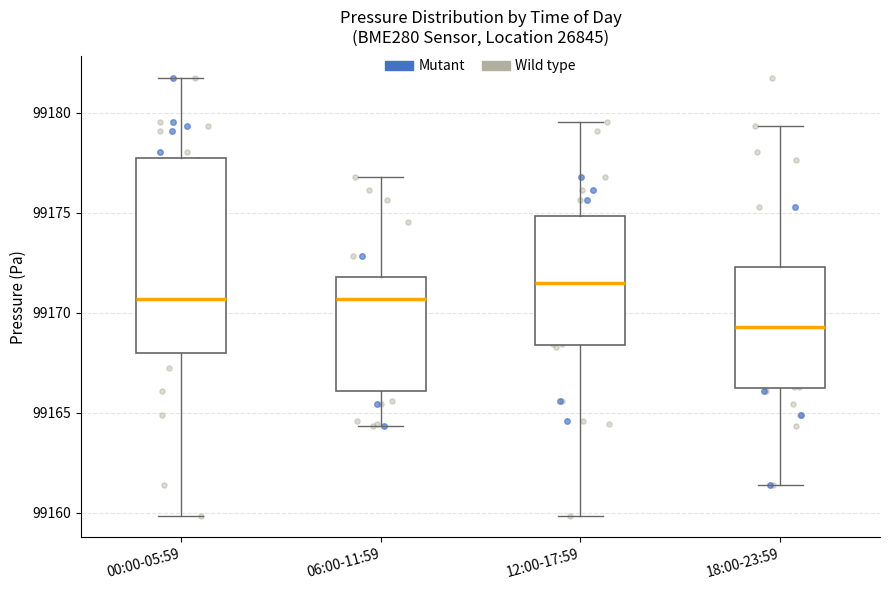

Which box's median line is the highest?

12:00-17:59